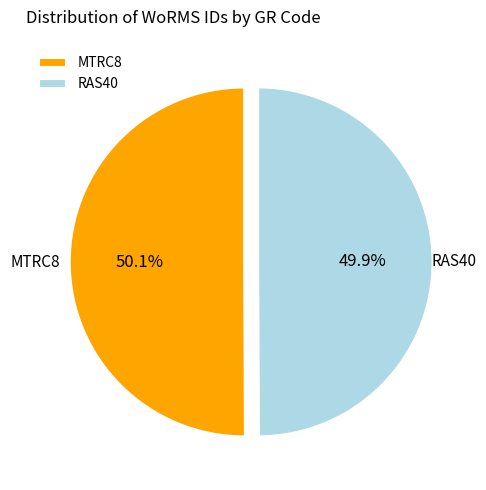

Approximately how many times larger is the value at MTRC8 compared to RAS40?

1.0